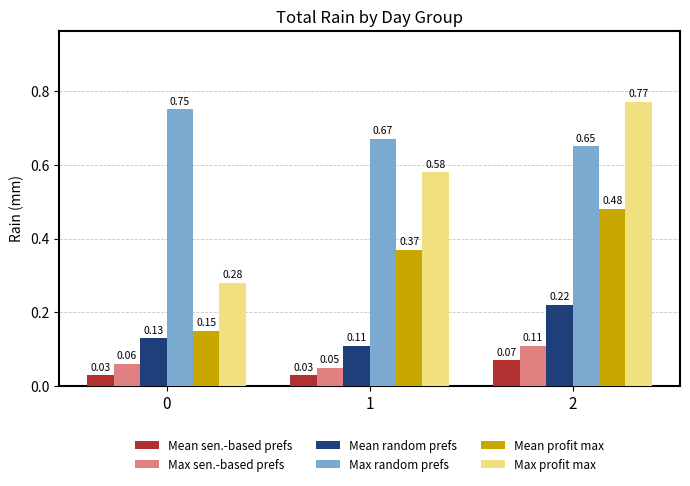

At how many categories does at least one series exceed 0?

3